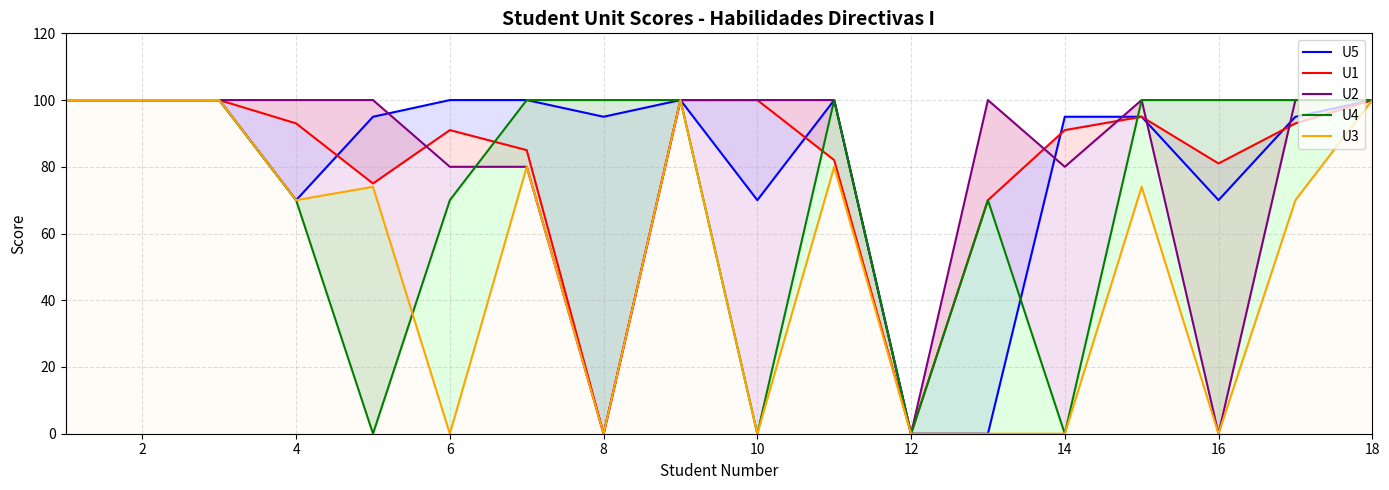

Is the value of U4 at 12 greater than the value of U2 at 16?

No